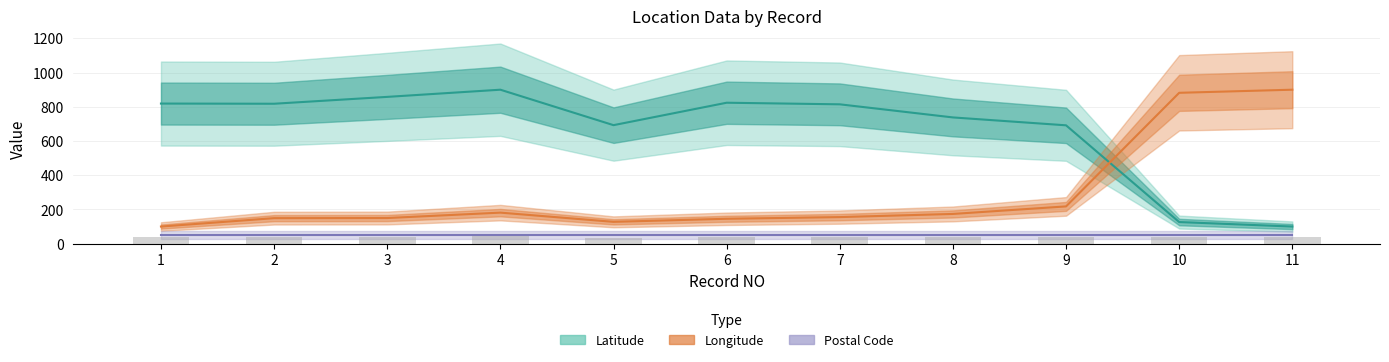

What is the difference between the second highest and second lowest values in the Longitude series?

754.3